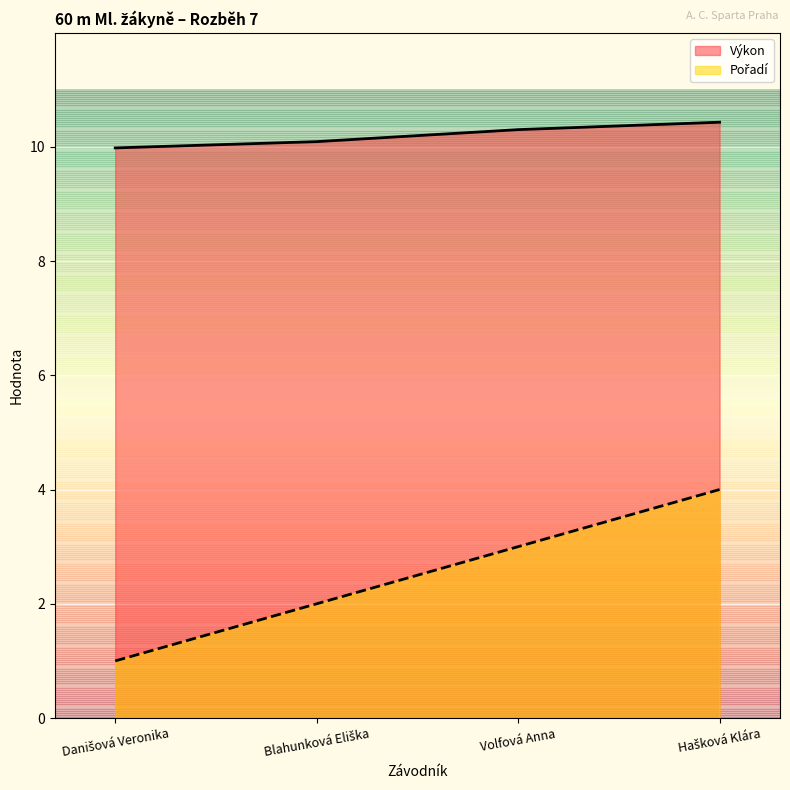

Reading left to right, transcribe all the data shown in this chart.

Pořadí: 1.0	2.0	3.0	4.0
Výkon: 10.0	10.1	10.3	10.4